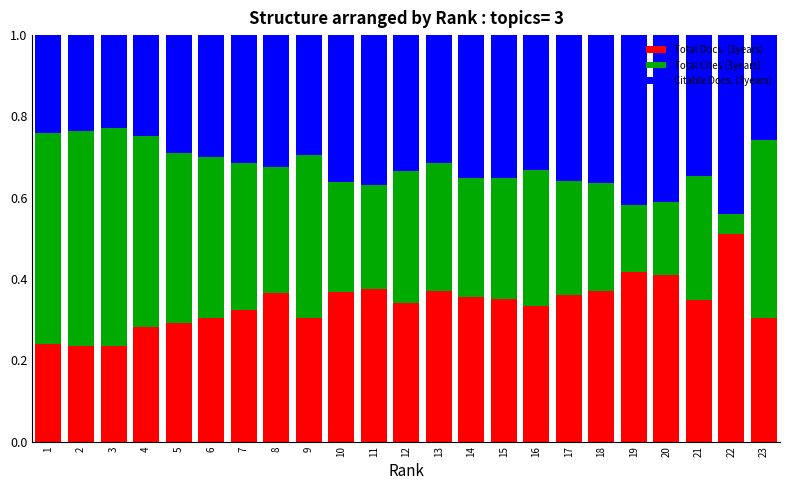

What is the total value across all series at 22?

1.0